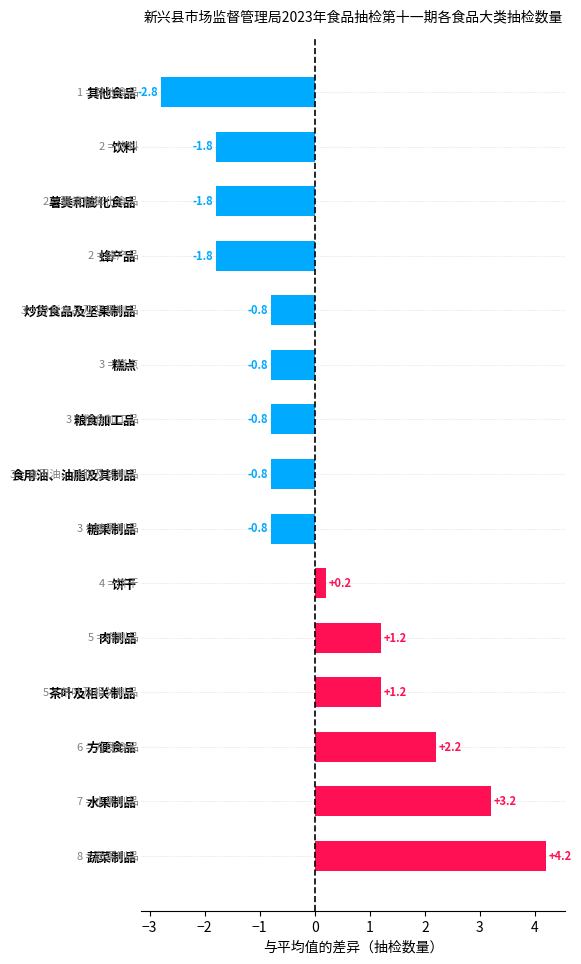

Which category has the lowest value across all series?

其他食品